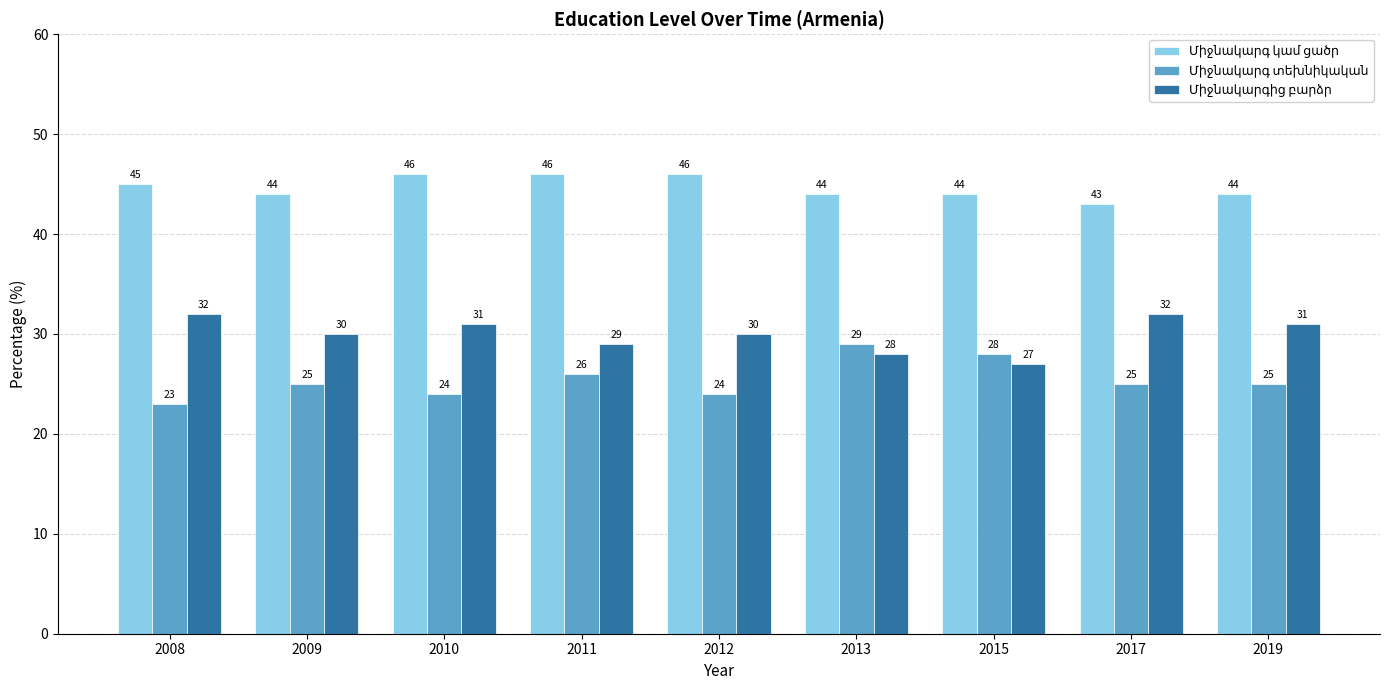

What is the spread (max minus min) of values at 2015?

17